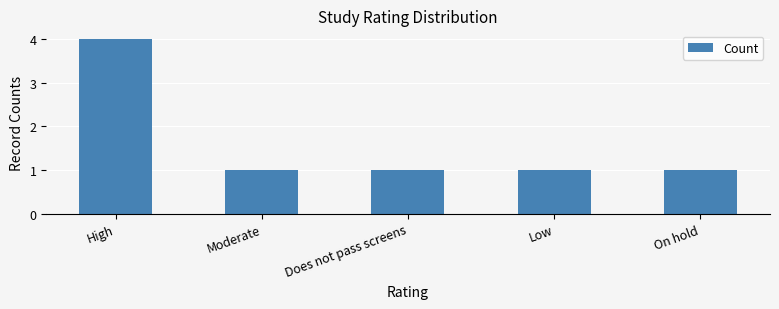

At which category does the chart reach its peak across all series?

High